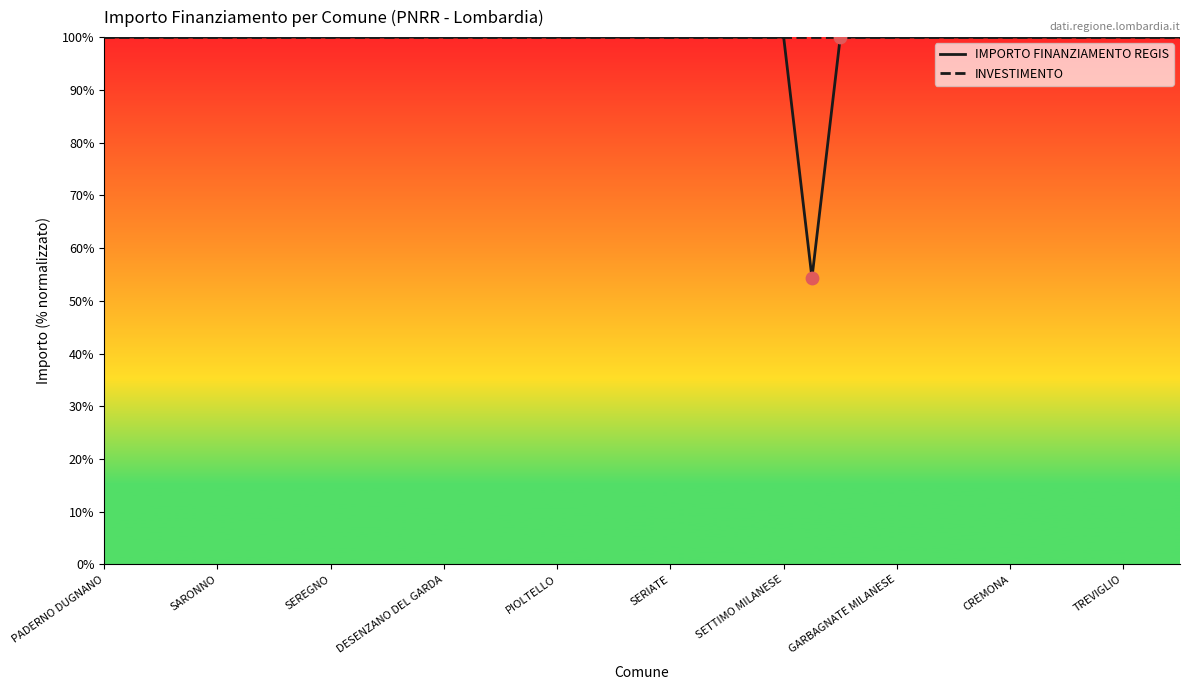

Which series has the widest spread of Y values?

IMPORTO FINANZIAMENTO REGIS